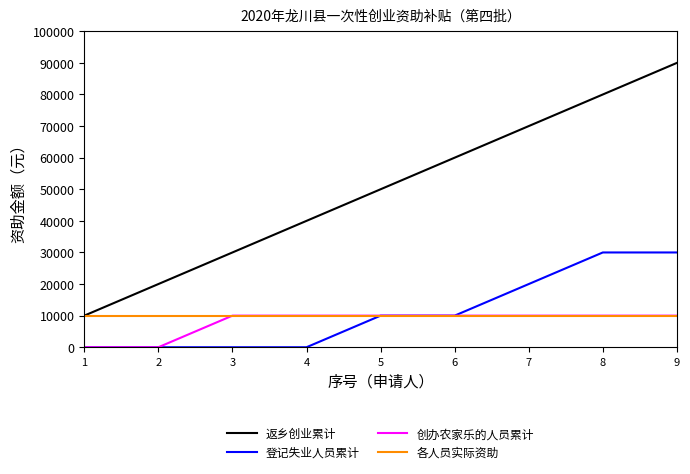

Reading right to left, extract all data points from this chart.

返乡创业累计: 90000	80000	70000	60000	50000	40000	30000	20000	10000
登记失业人员累计: 30000	30000	20000	10000	10000	0	0	0	0
创办农家乐的人员累计: 10000	10000	10000	10000	10000	10000	10000	0	0
各人员实际资助: 10000	10000	10000	10000	10000	10000	10000	10000	10000